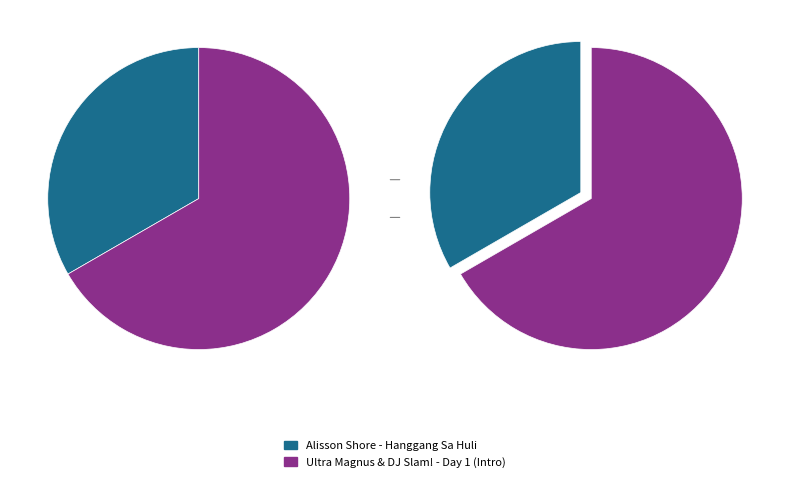

Which category accounts for the majority?

Ultra Magnus & DJ Slam! - Day 1 (Intro)